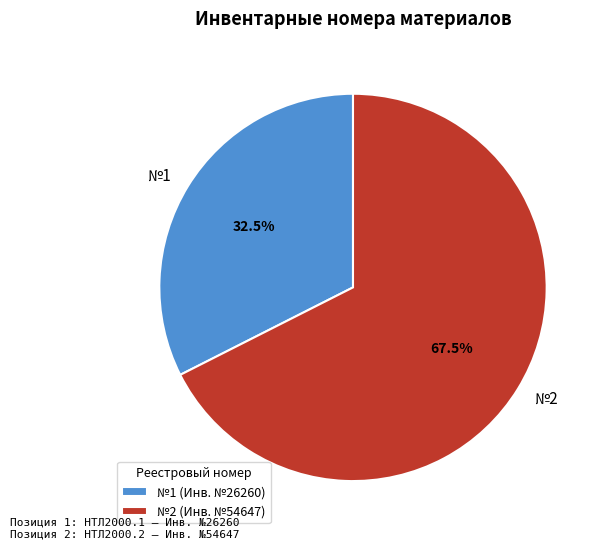

Approximately how many times larger is the value at №1 (Инв. №26260) compared to №2 (Инв. №54647)?

0.5